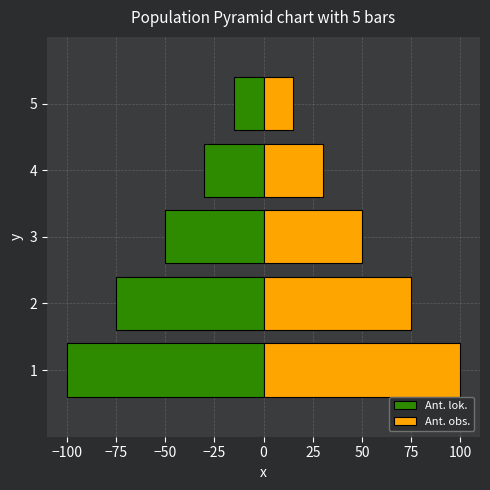

Reading left to right, transcribe all the data shown in this chart.

Ant. lok.: -100	-75	-50	-30	-15
Ant. obs.: 100	75	50	30	15